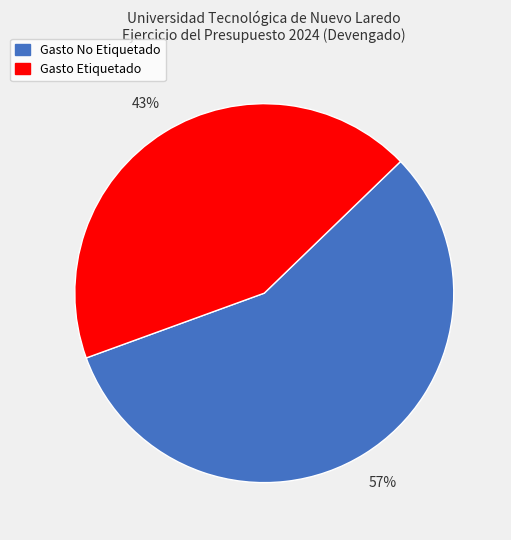

Approximately how many times larger is the value at Gasto No Etiquetado compared to Gasto Etiquetado?

1.3